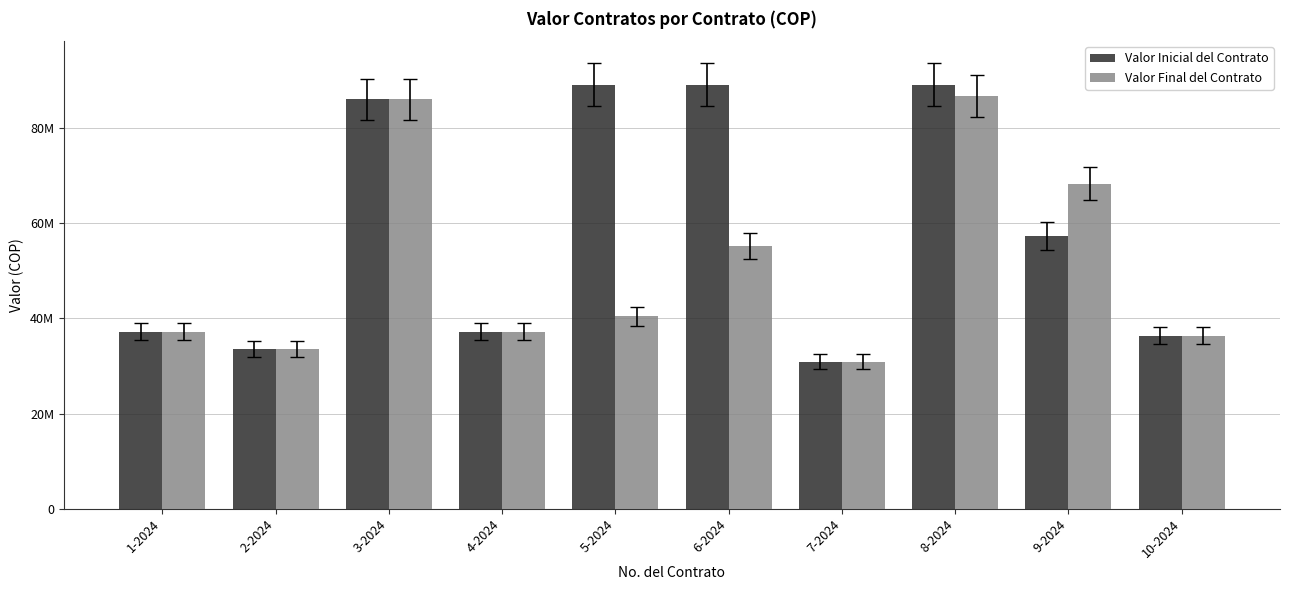

The Valor Inicial del Contrato series shows 89150000 at 6-2024. True or false?

True